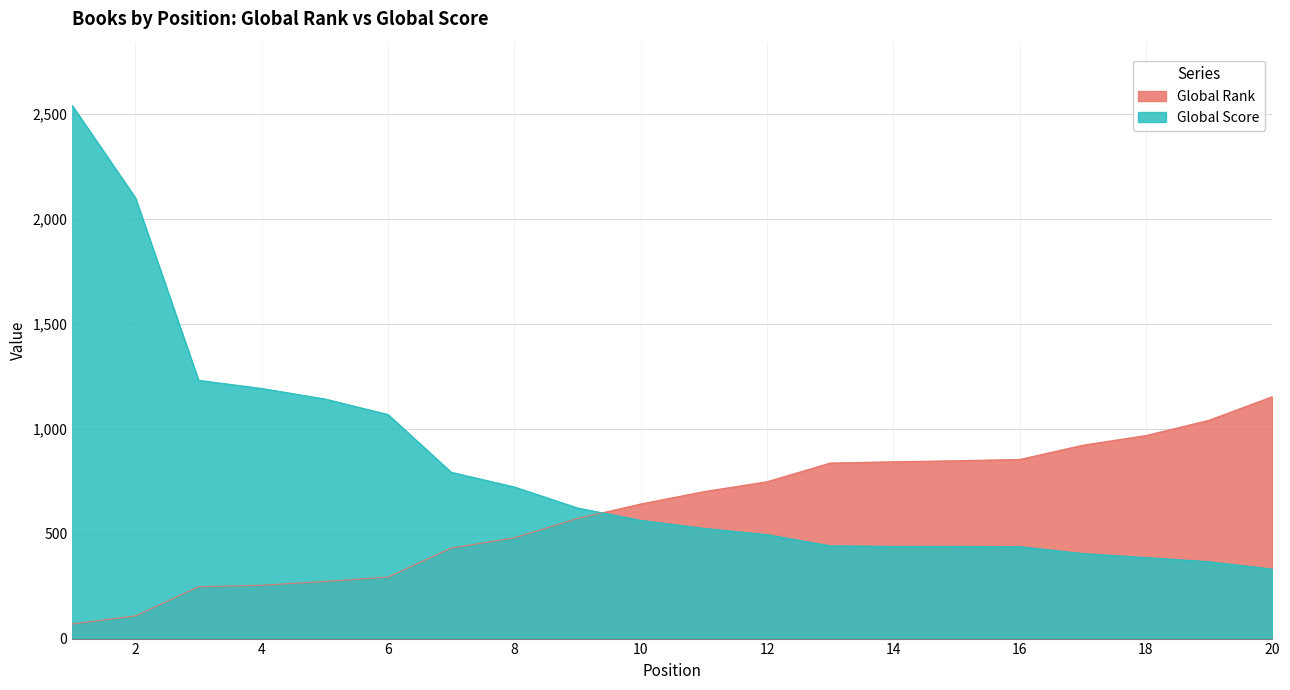

What are all the series names shown in the legend?

Global Rank, Global Score